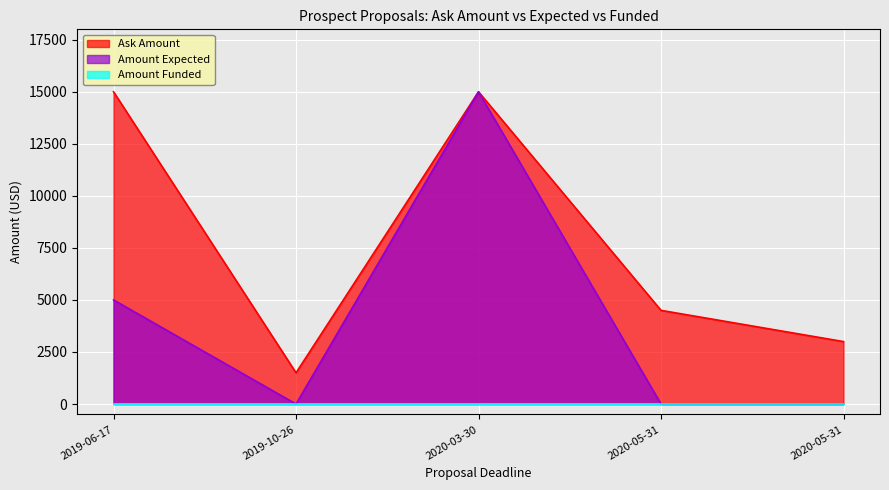

How many data points does each series have?

5